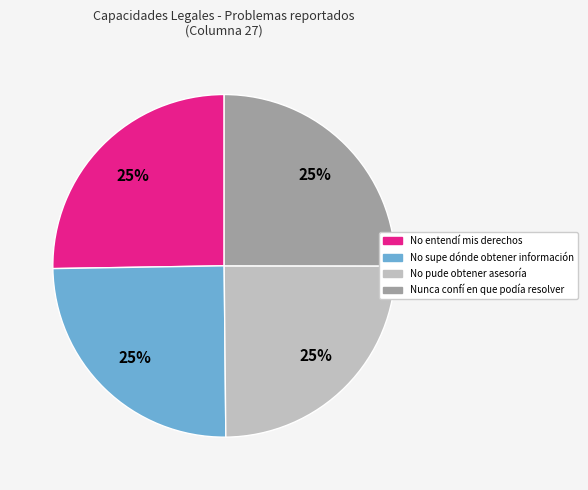

To the nearest percent, what is the average slice percentage?

25%